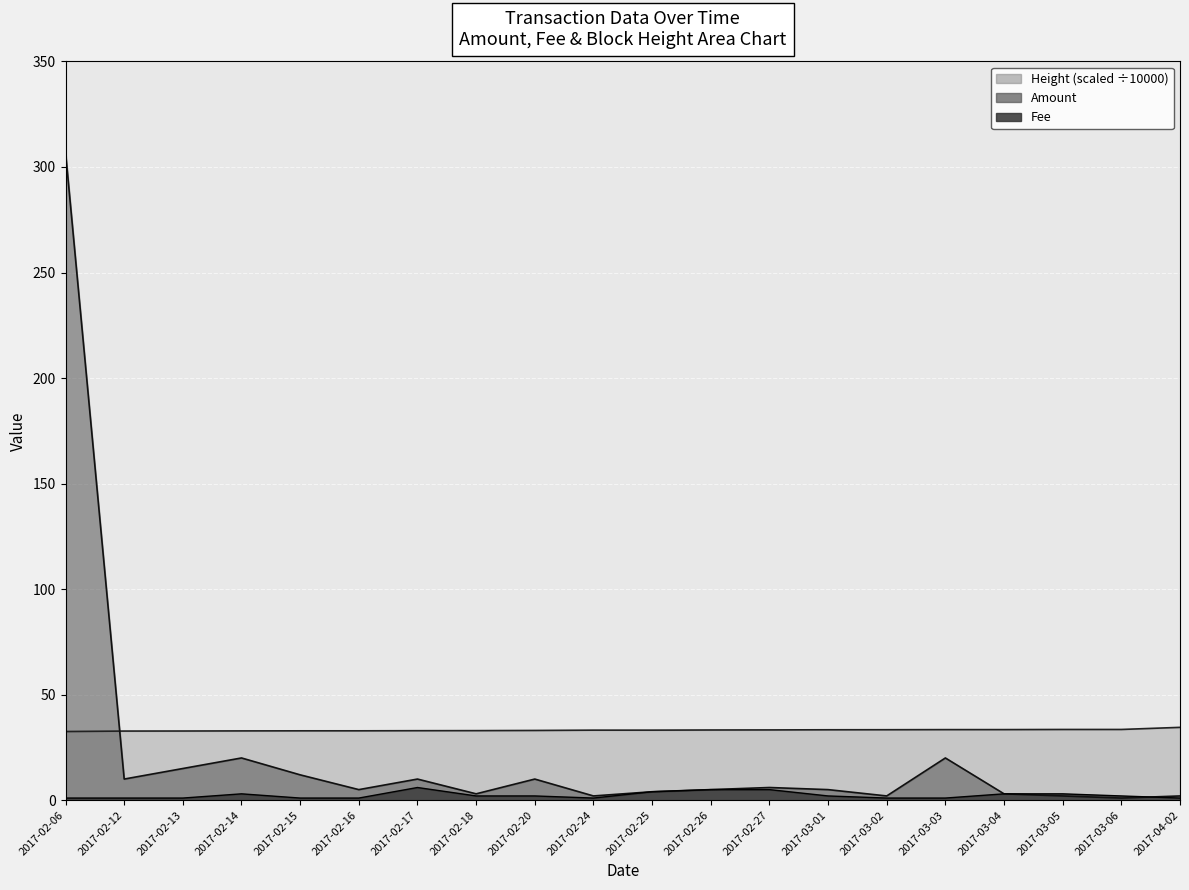

At which category does Amount reach its first local peak?

2017-02-14